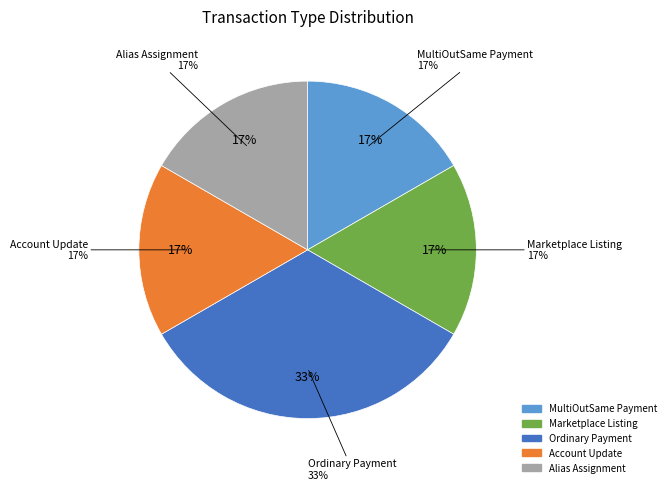

The Alias Assignment slice represents 17% of the pie. True or false?

True